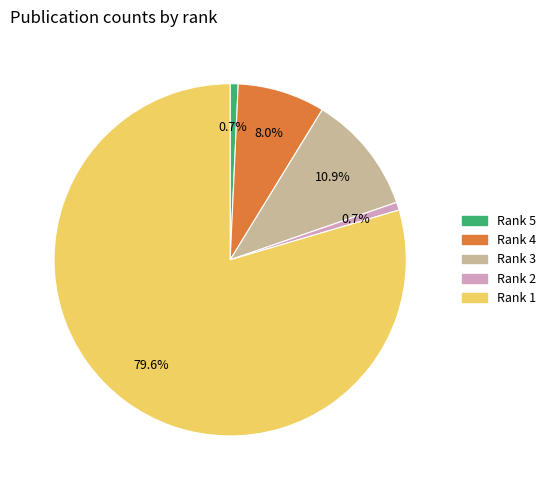

Is it true that Rank 2 is 1% of the pie?

True